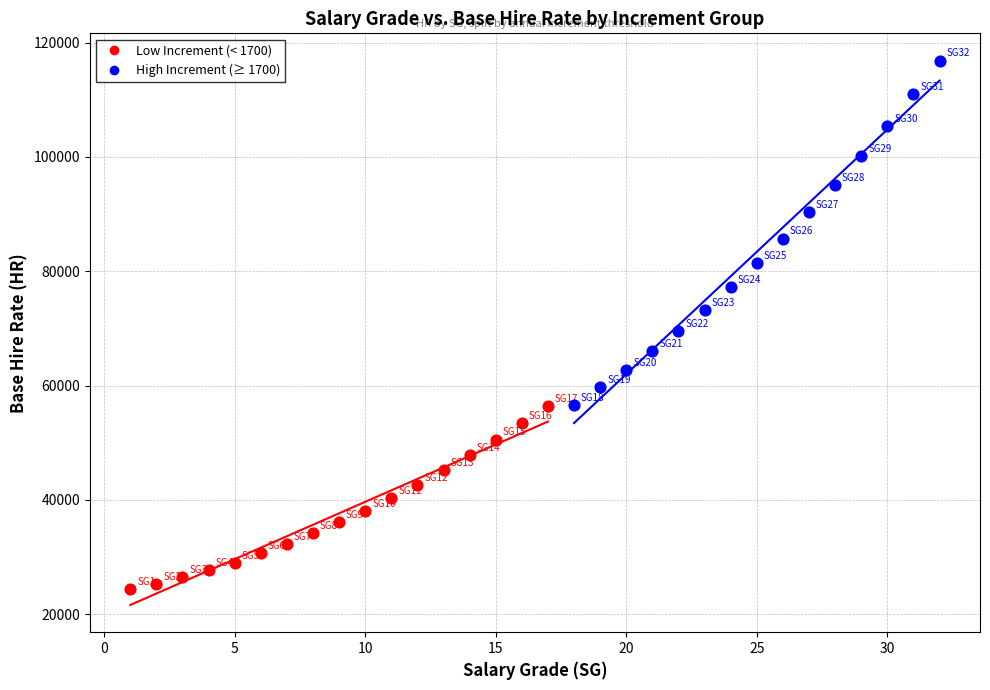

Which series reaches the minimum Y coordinate?

Low Increment (< 1700)